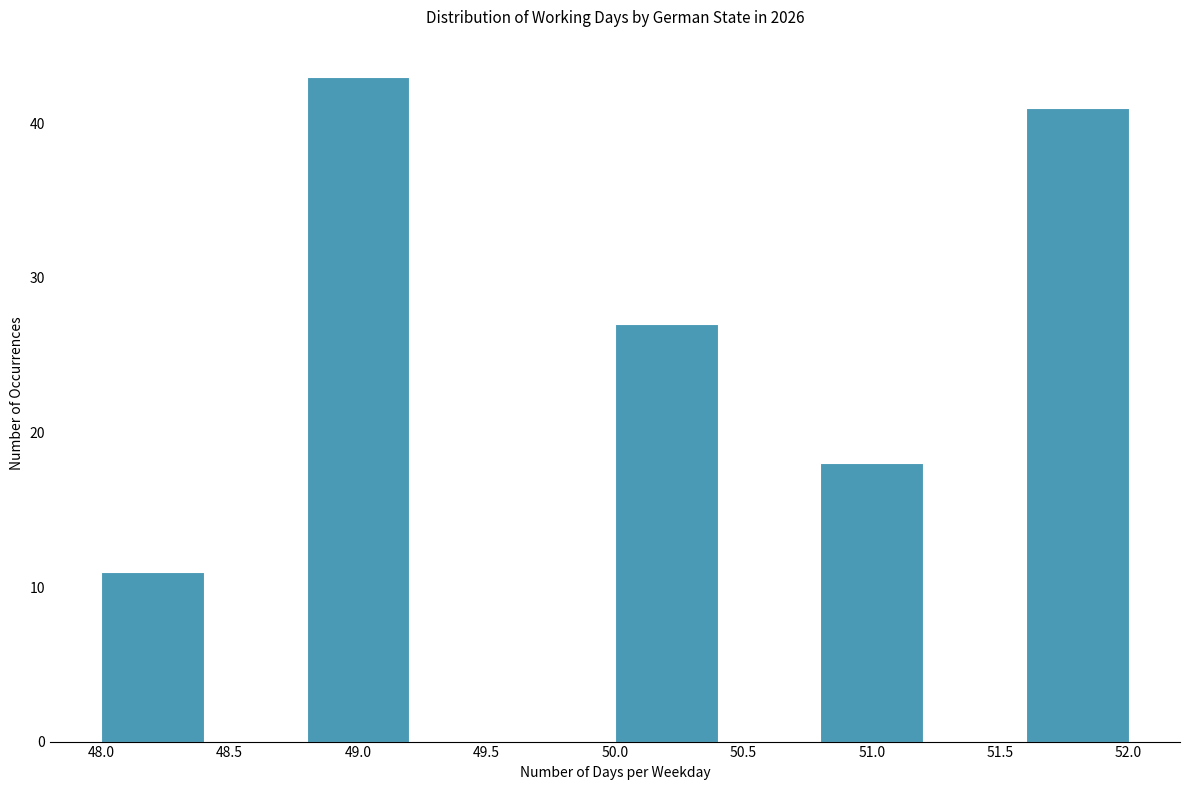

Reading left to right, list every bar in this chart as the range it spans on the x-axis followed by its height. The values are not printed on the chart, so give them approximately, as read against the axis.

48.0 to 48.4: 11
48.4 to 48.8: 0
48.8 to 49.2: 43
49.2 to 49.6: 0
49.6 to 50.0: 0
50.0 to 50.4: 27
50.4 to 50.8: 0
50.8 to 51.2: 18
51.2 to 51.6: 0
51.6 to 52.0: 41